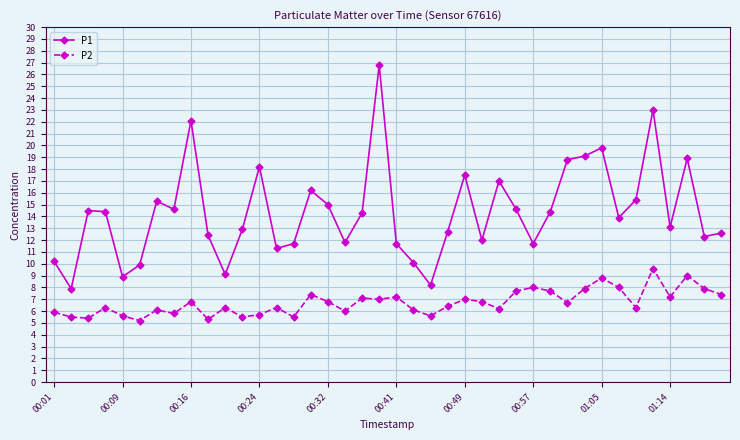

What is the smallest value displayed?

5.2